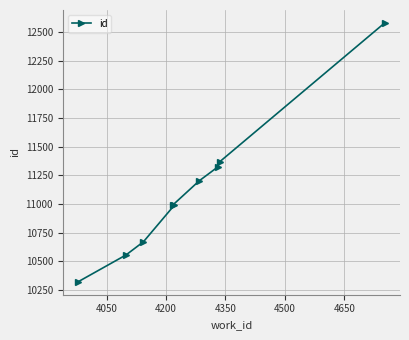

What is the value of the 6th point from the left?

11203